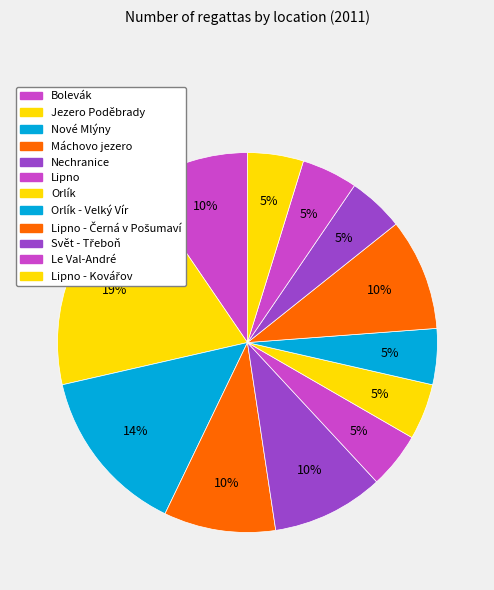

Is there a majority slice in this chart?

No